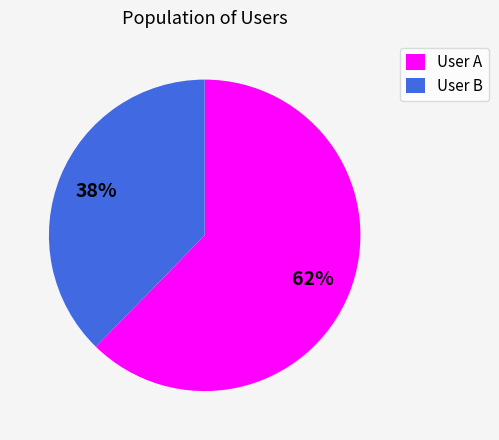

What is the smallest slice in the pie chart?

User B